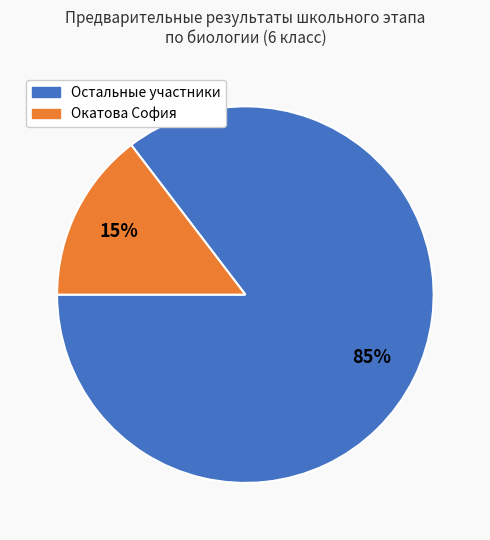

Is there a majority slice in this chart?

Yes